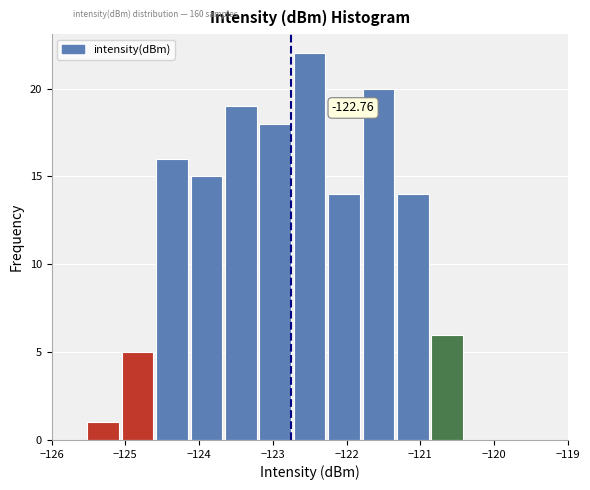

Which range on the x-axis has the tallest bar?

-122.7 to -122.3